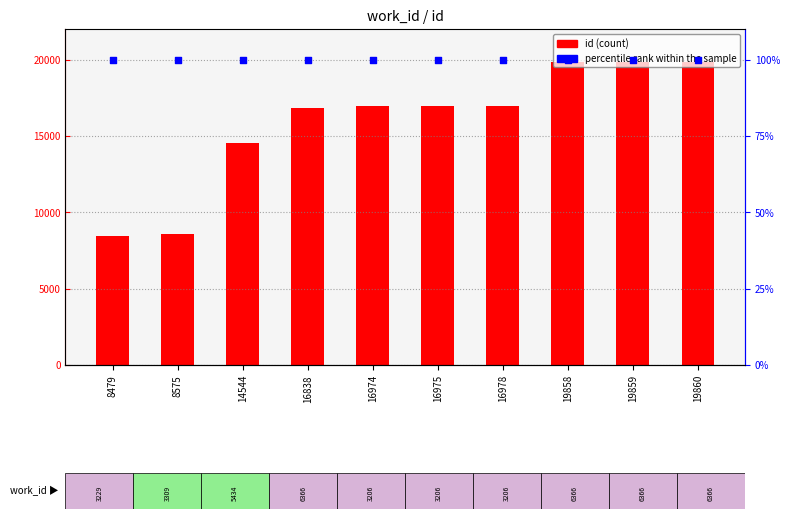

Is the value of percentile rank within the sample at 14544 greater than the value of id at 16975?

No